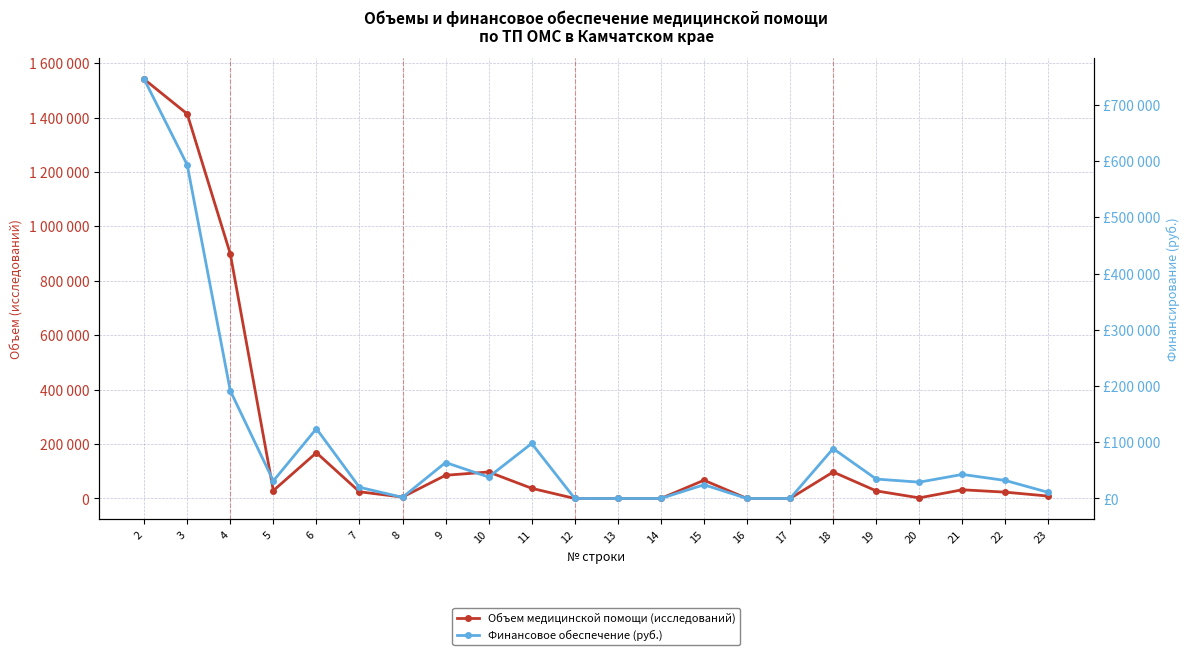

How many intersections are there between Финансовое обеспечение (руб.) and Объем медицинской помощи (исследований)?

5